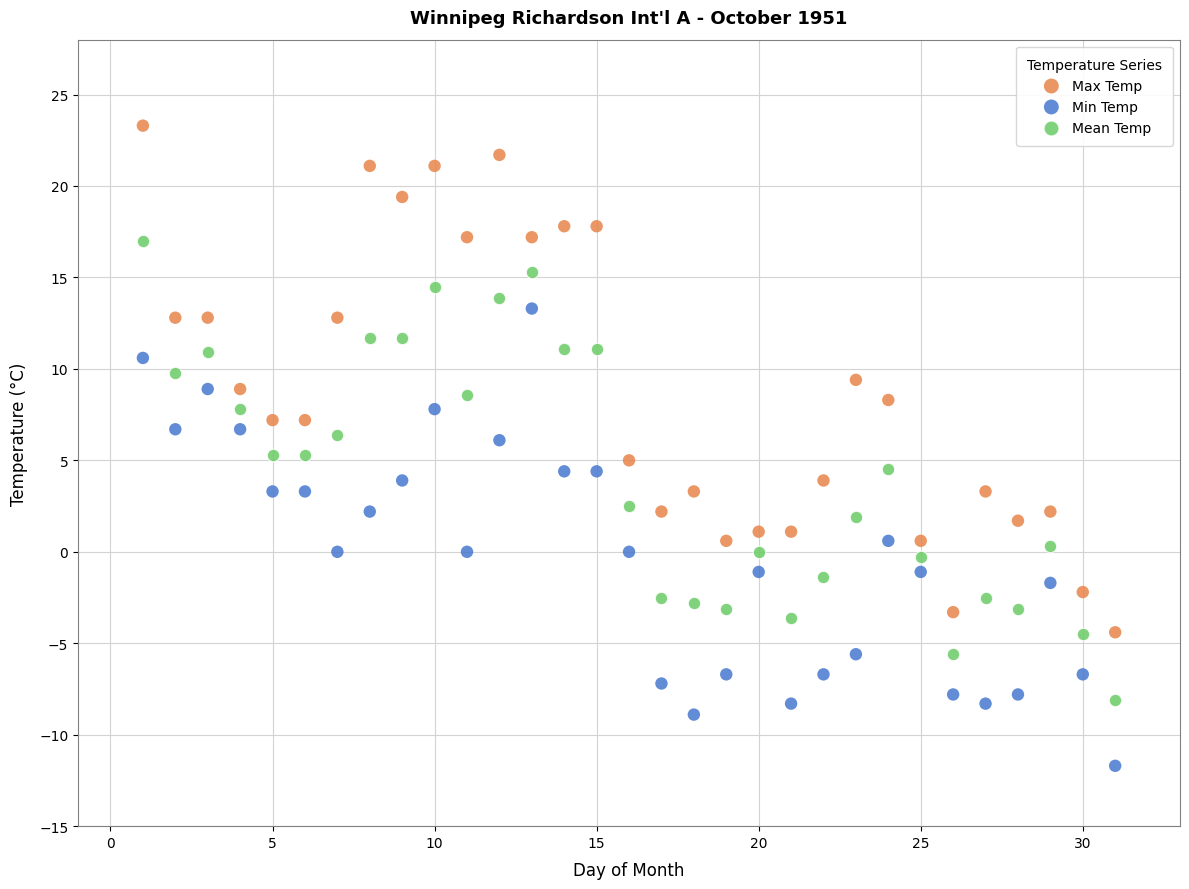

Which series reaches the minimum Y coordinate?

Min Temp